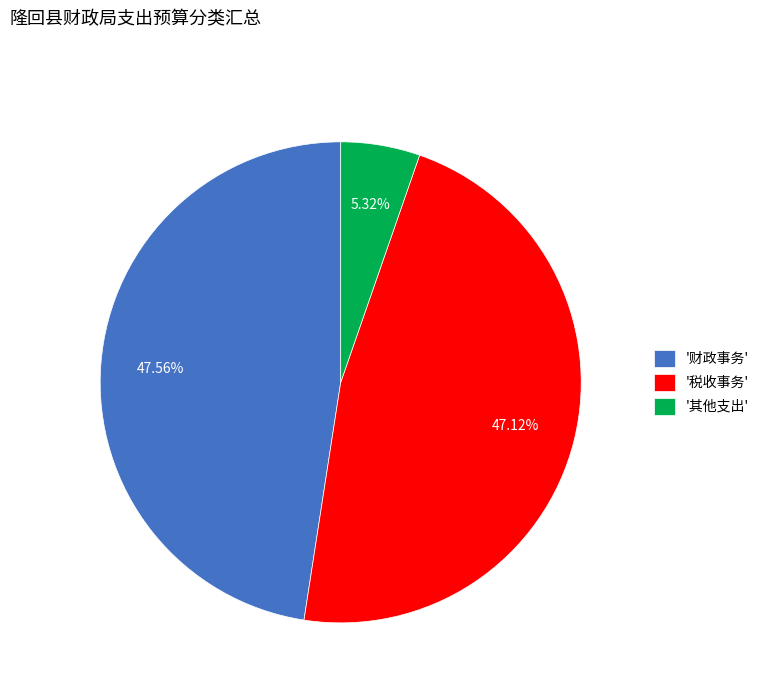

Does '其他支出' represent more than half of the total?

No